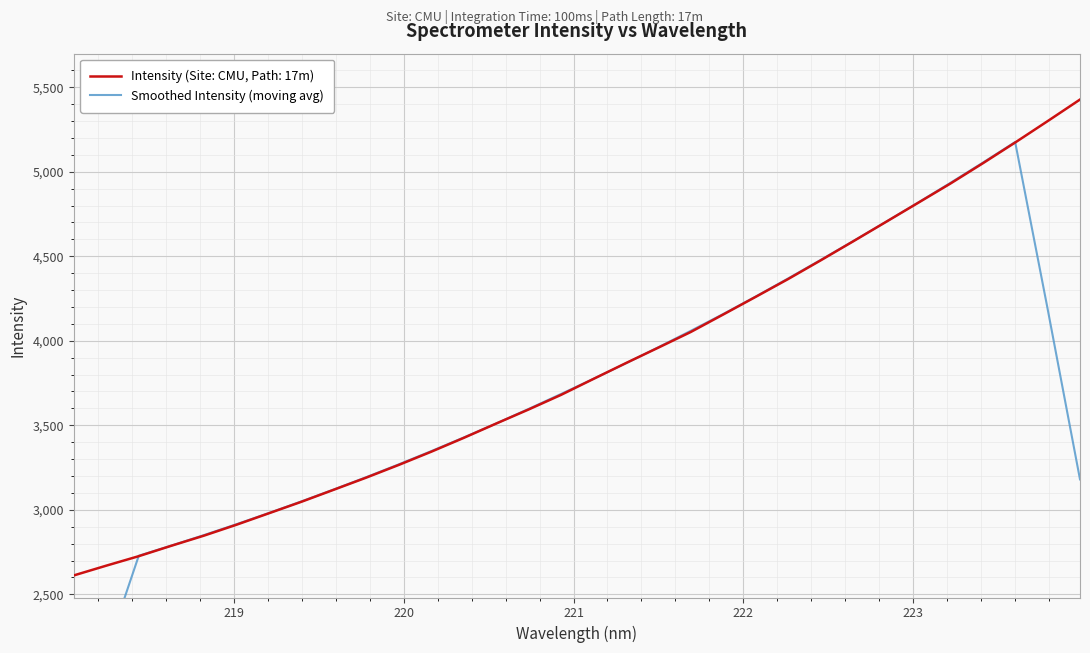

How many interior local peaks (higher than both neighbors) does the data have?

1